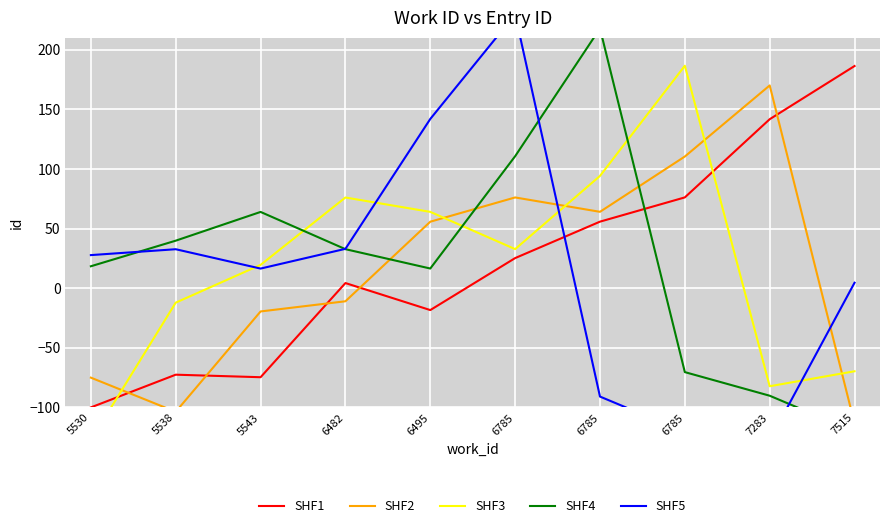

Where does the SHF1 series first go above 25?

6785